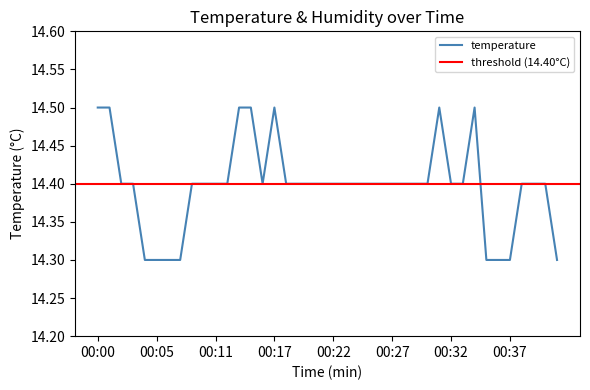

List the labels in order of value, smallest first.

00:04, 00:05, 00:07, 00:08, 00:35, 00:36, 00:37, 00:41, 00:02, 00:03, 00:09, 00:10, 00:11, 00:12, 00:15, 00:18, 00:19, 00:20, 00:21, 00:22, 00:23, 00:24, 00:25, 00:26, 00:27, 00:28, 00:29, 00:30, 00:32, 00:33, 00:38, 00:39, 00:40, 00:00, 00:01, 00:13, 00:14, 00:17, 00:31, 00:34